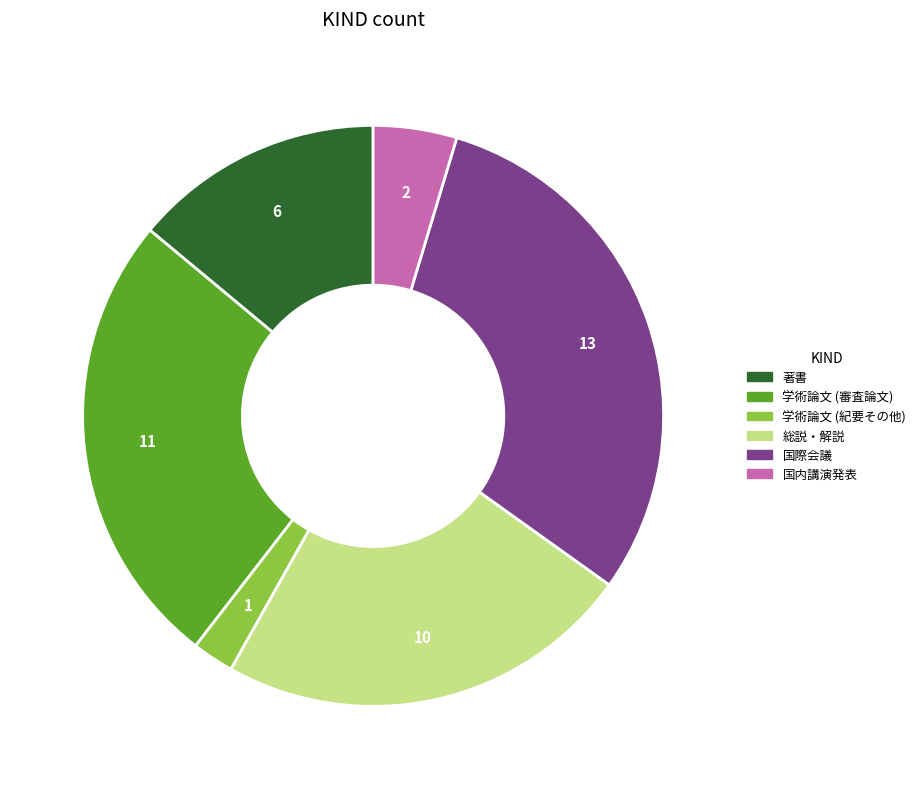

Does 学術論文 (紀要その他) account for over 50% of the chart?

No